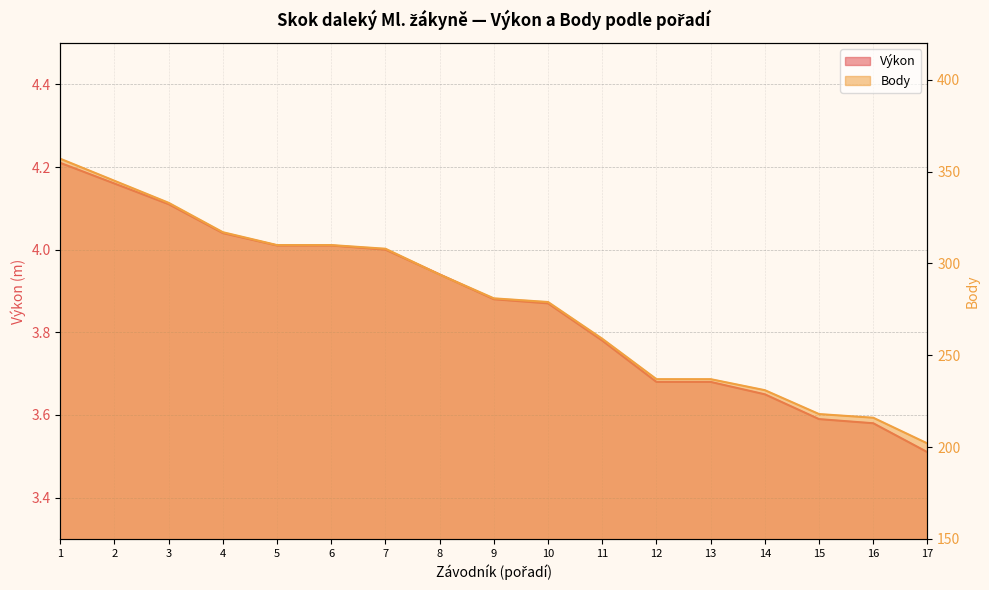

How many data points in Body are less than 281?

8